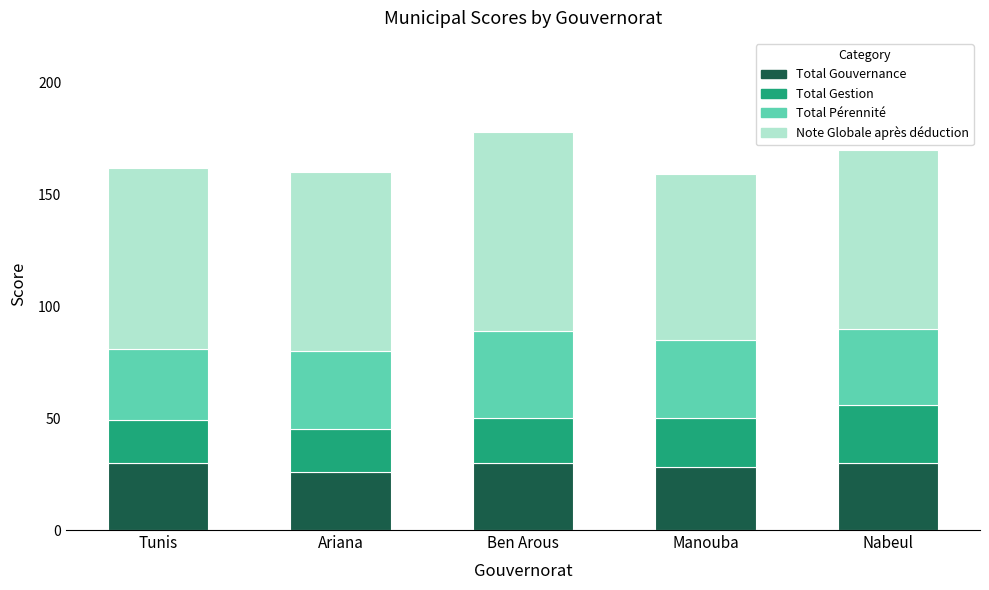

What is the total value across all series at Manouba?

159